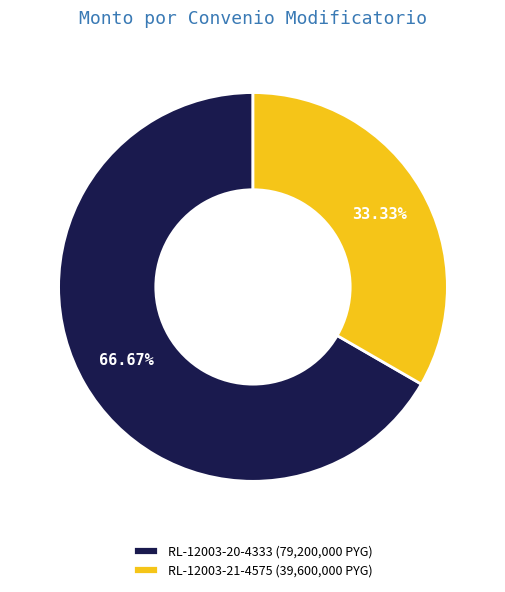

Does RL-12003-21-4575 (39,600,000 PYG) account for over 50% of the chart?

No